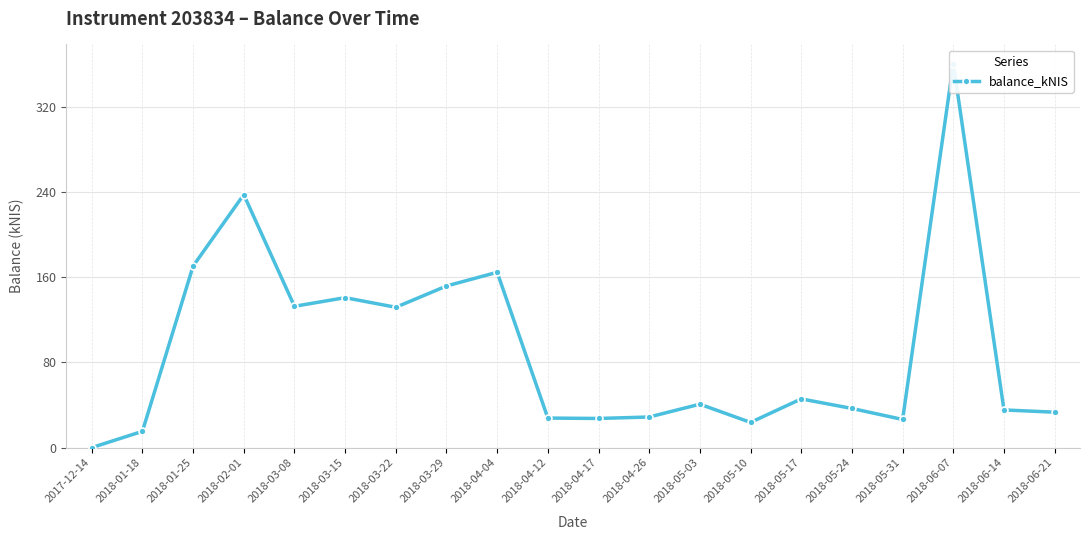

What is the maximum value shown in the chart?

360.7